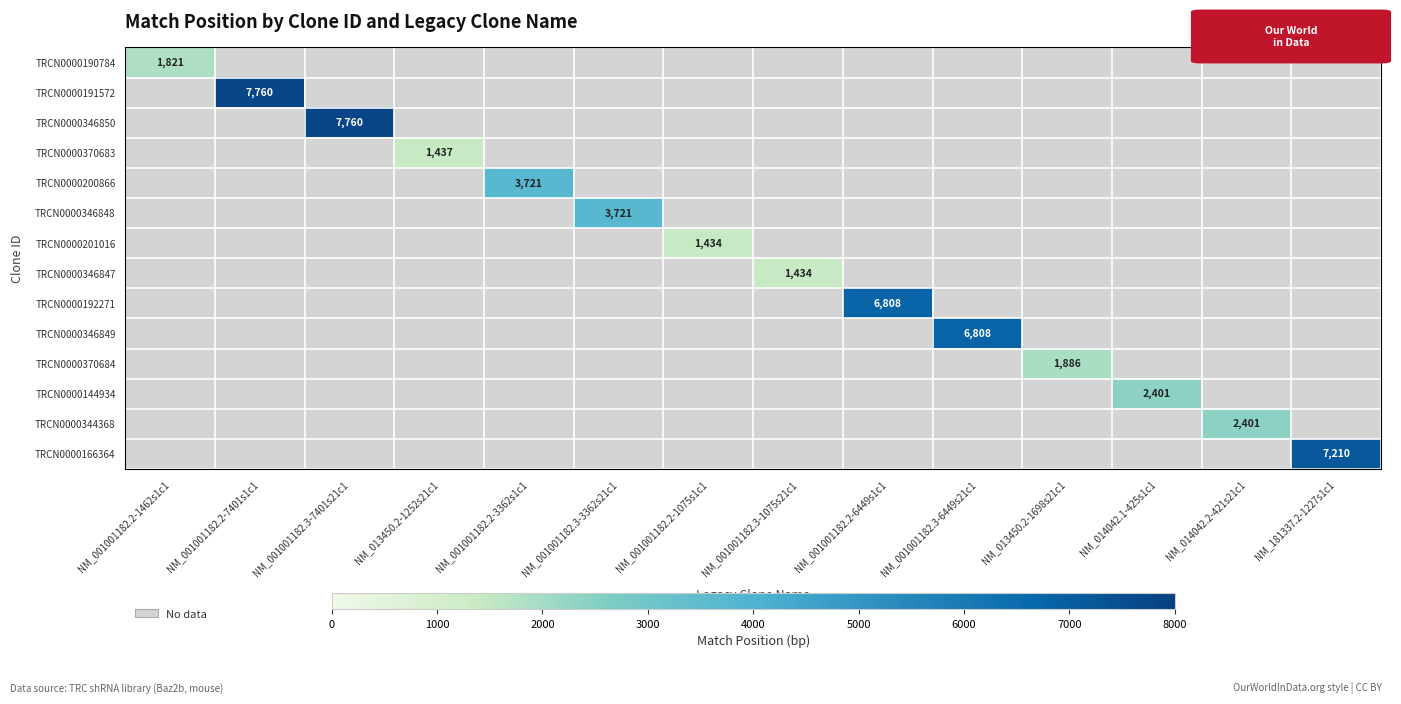

Which series has the largest range (max minus min)?

TRCN0000190784